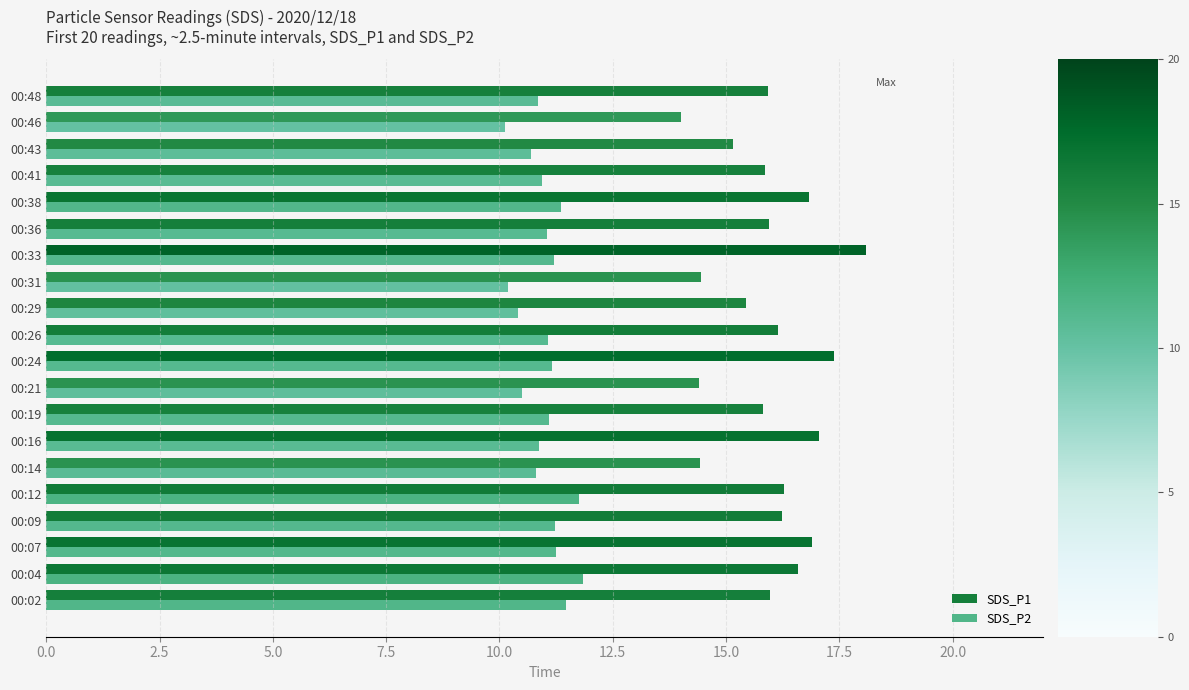

What is the smallest value displayed?

10.1